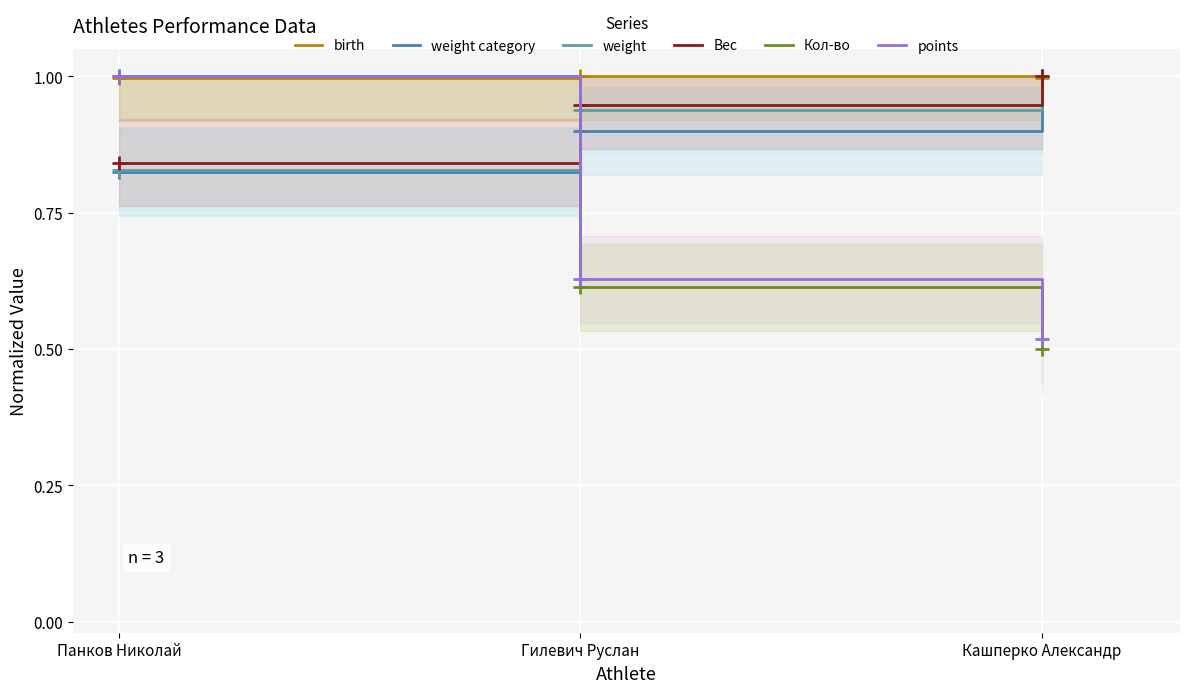

How many points values are between 0 and 1?

3